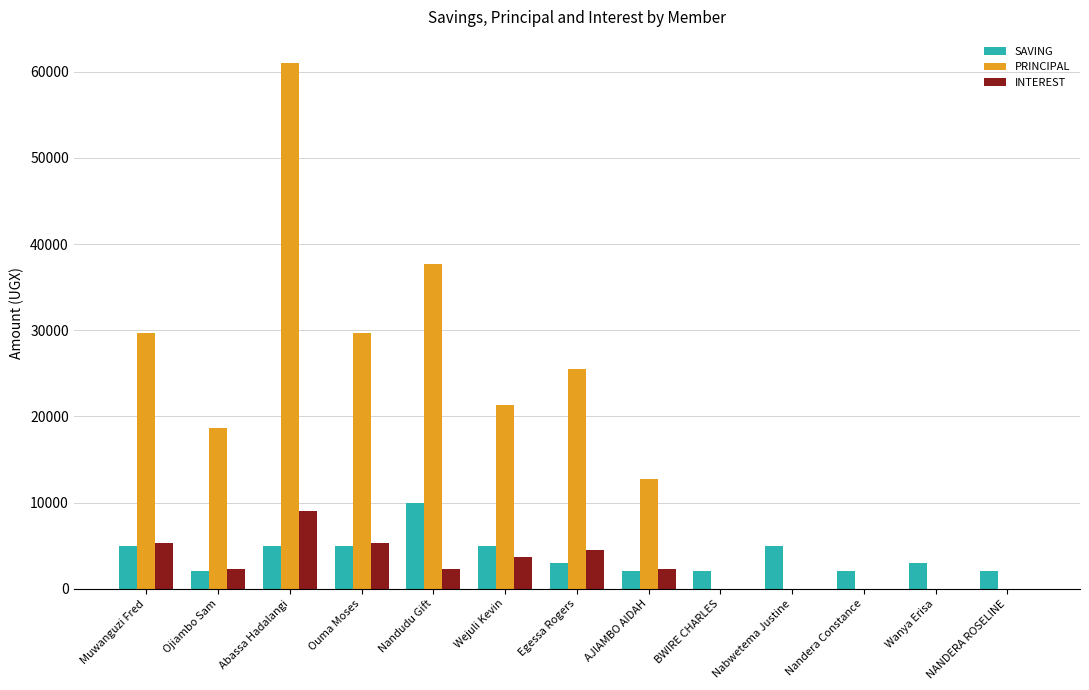

At which category is the sum across all series the highest?

Abassa Hadalangi